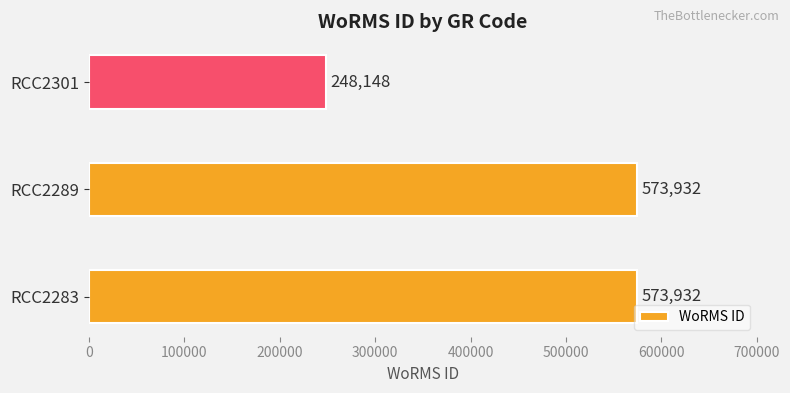

Reading bottom to top, list all the values displayed in this chart.

573932	573932	248148